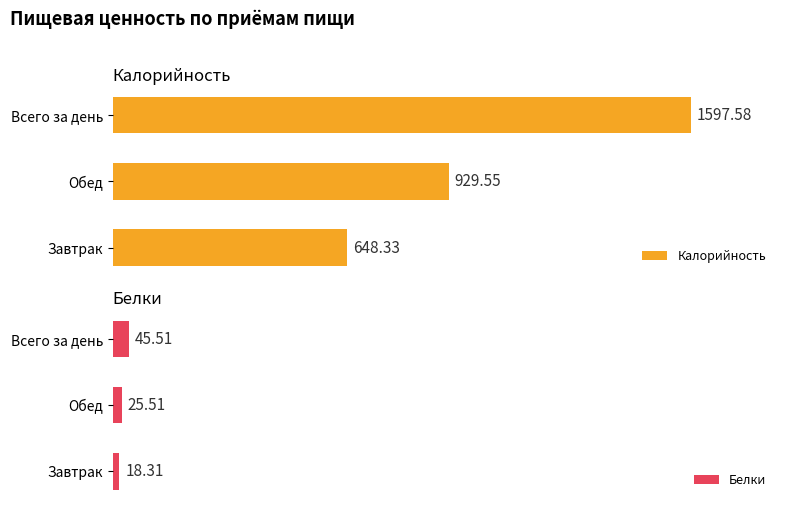

Where is Калорийность nearest to the value 1122?

Обед